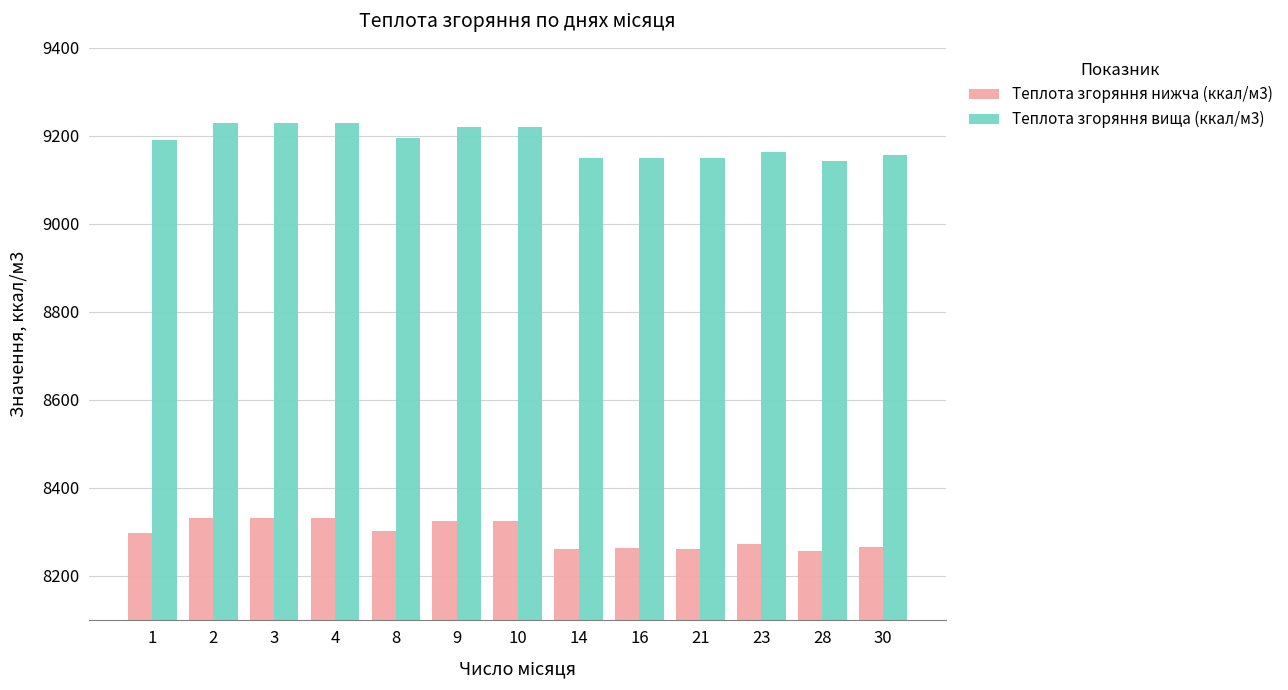

Is the value of Теплота згоряння нижча (ккал/м3) at 14 greater than the value of Теплота згоряння вища (ккал/м3) at 9?

No